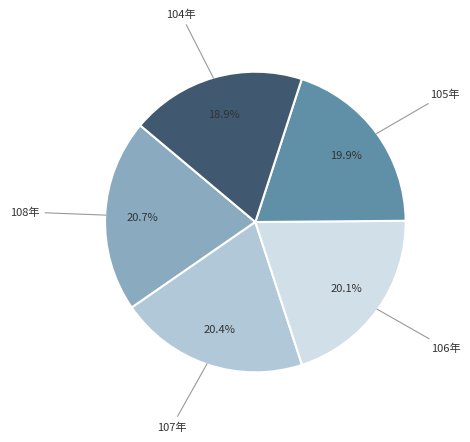

Does any single category account for the majority?

No